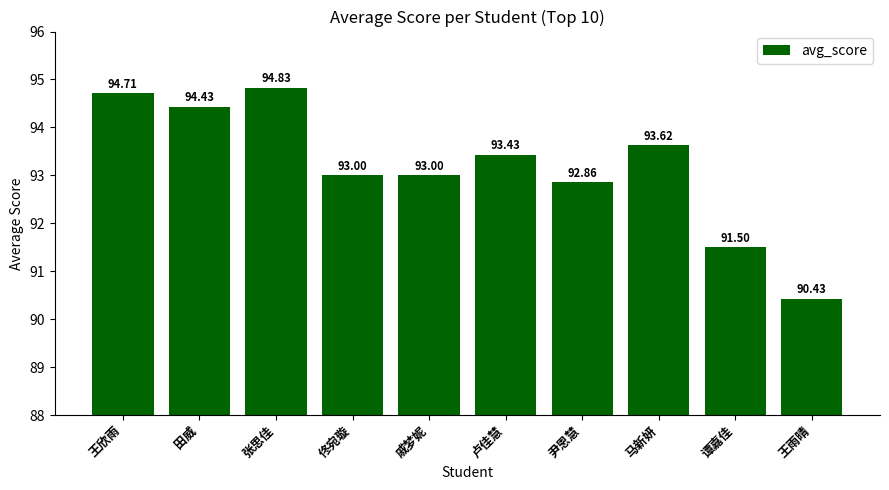

Reading left to right, list all the values displayed in this chart.

王欣雨=94.7	田威=94.4	张思佳=94.8	佟宛璇=93.0	戚梦妮=93.0	卢佳慧=93.4	尹恩慧=92.9	马新妍=93.6	谭嘉佳=91.5	王雨晴=90.4